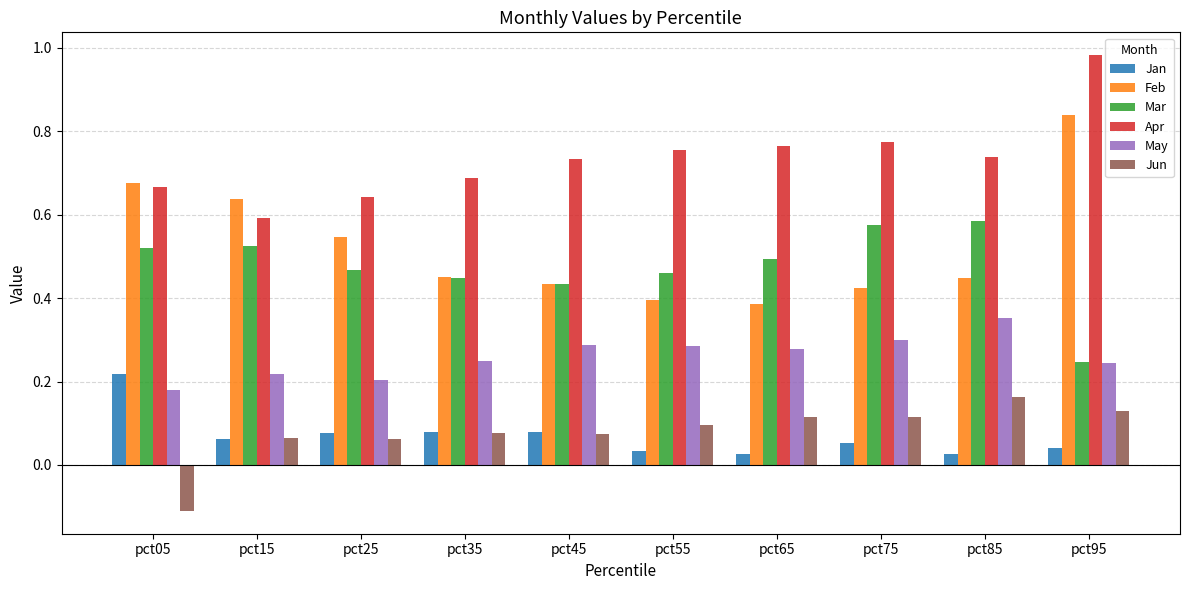

At which category does the chart reach its peak across all series?

pct95